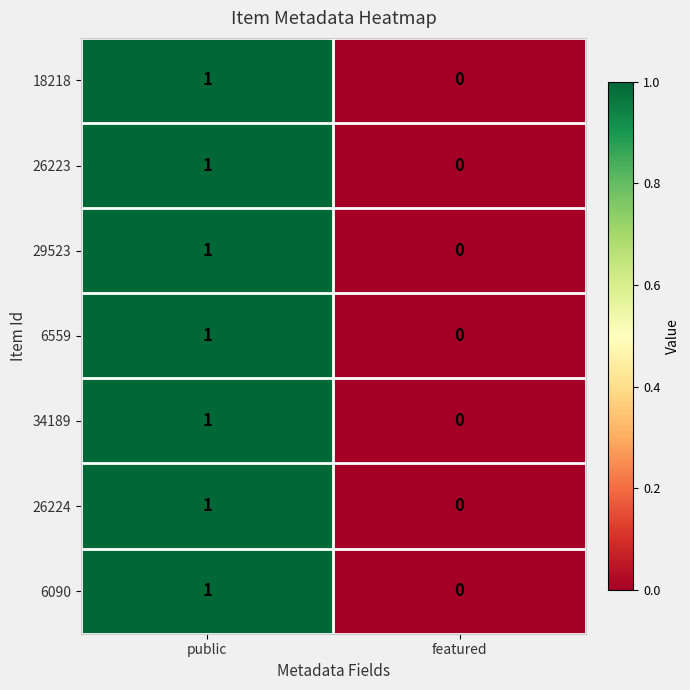

Is the value of 6090 at featured greater than the value of 18218 at public?

No